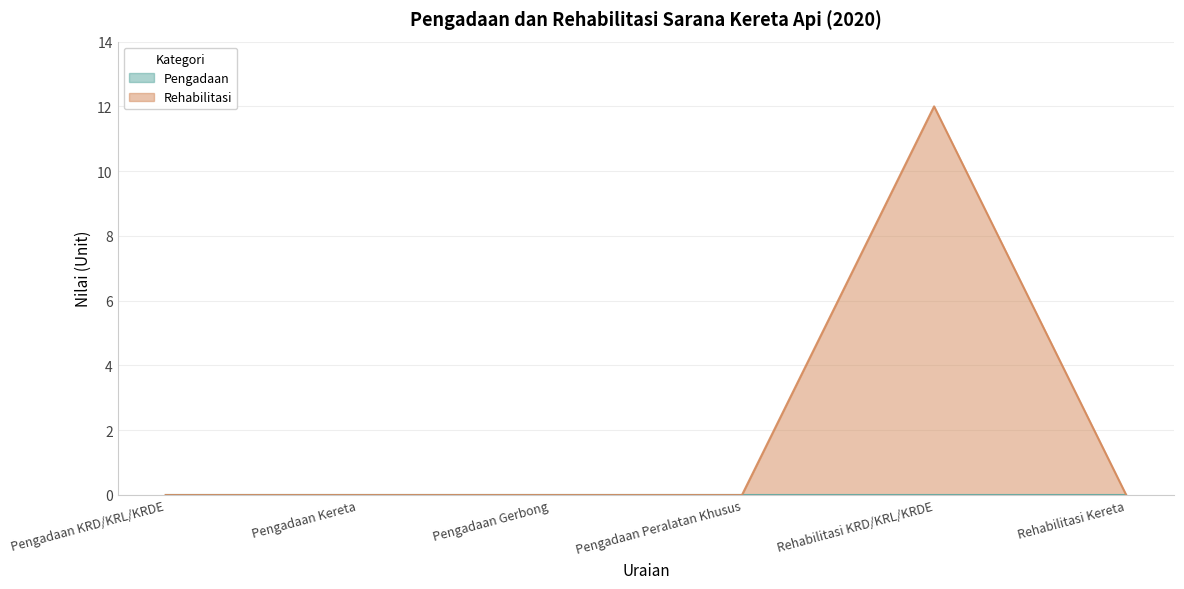

How many lines are shown in the chart?

2